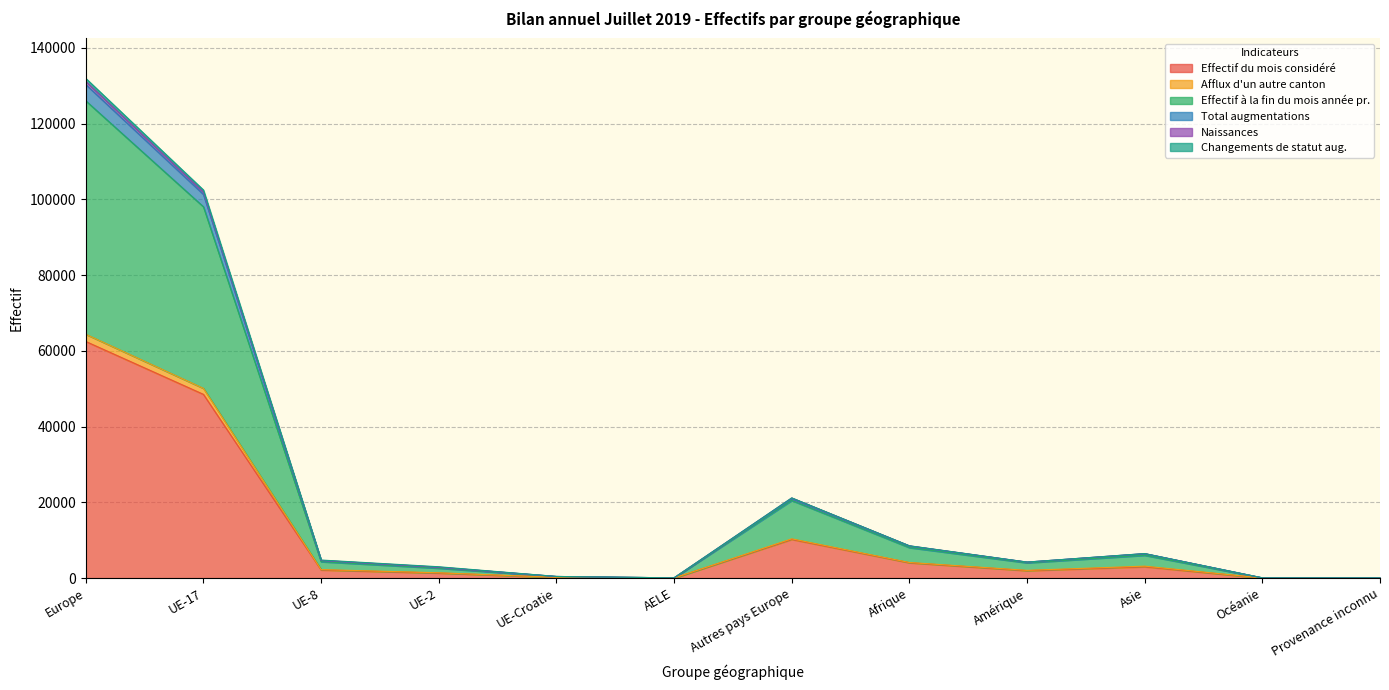

At which category is the sum across all series the highest?

Europe